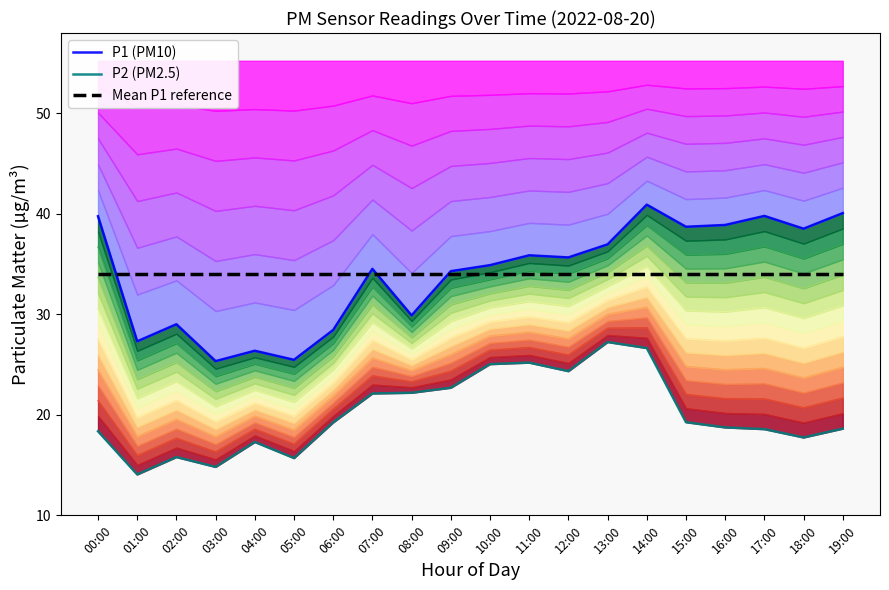

What position from the right is 03:00?

17